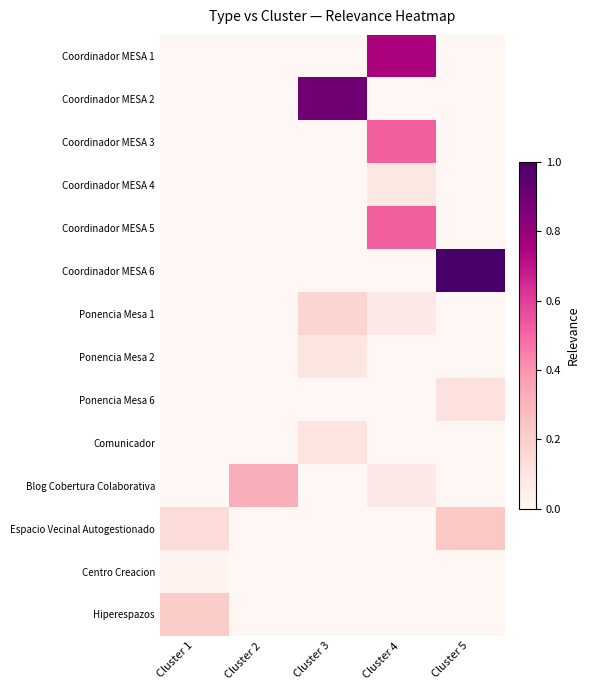

Which series has the largest range (max minus min)?

Coordinador MESA 6